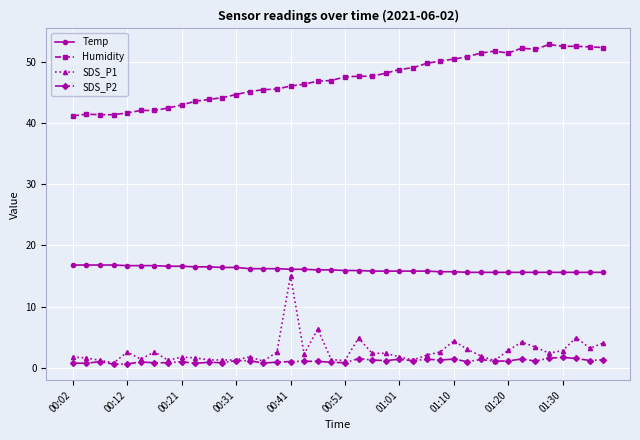

How many lines are shown in the chart?

4